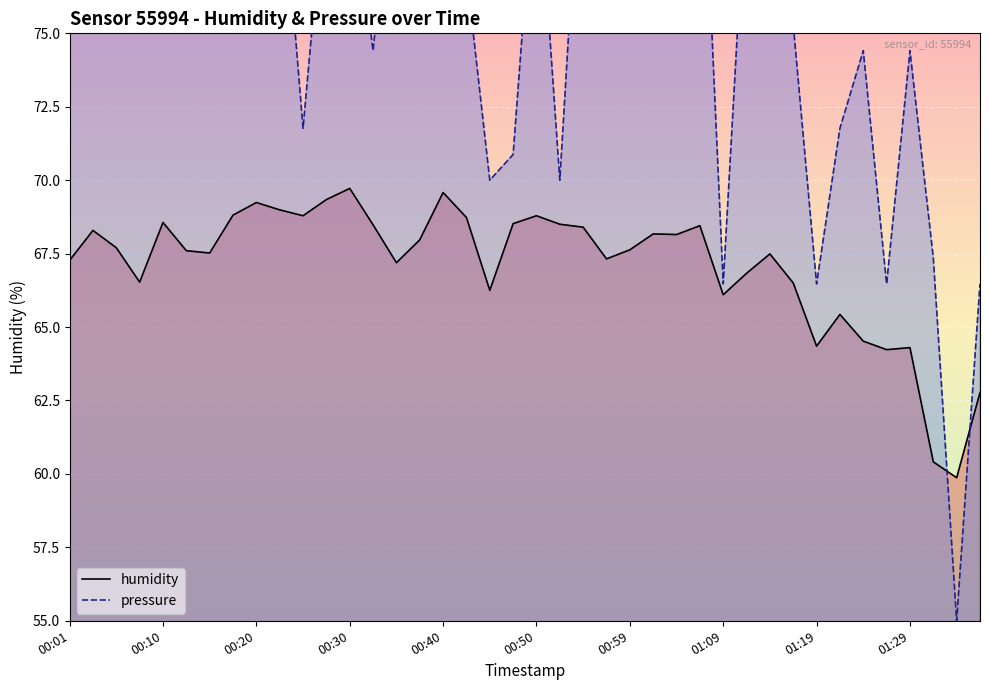

True or false: humidity has a value of 69.7 at 00:30.

True